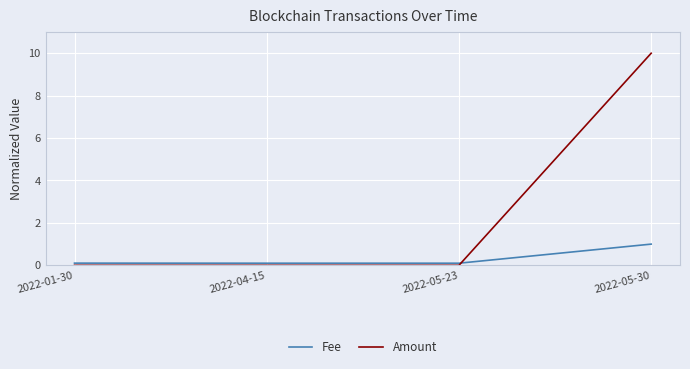

Between 2022-04-15 and 2022-05-30, which series saw the biggest shift?

Amount